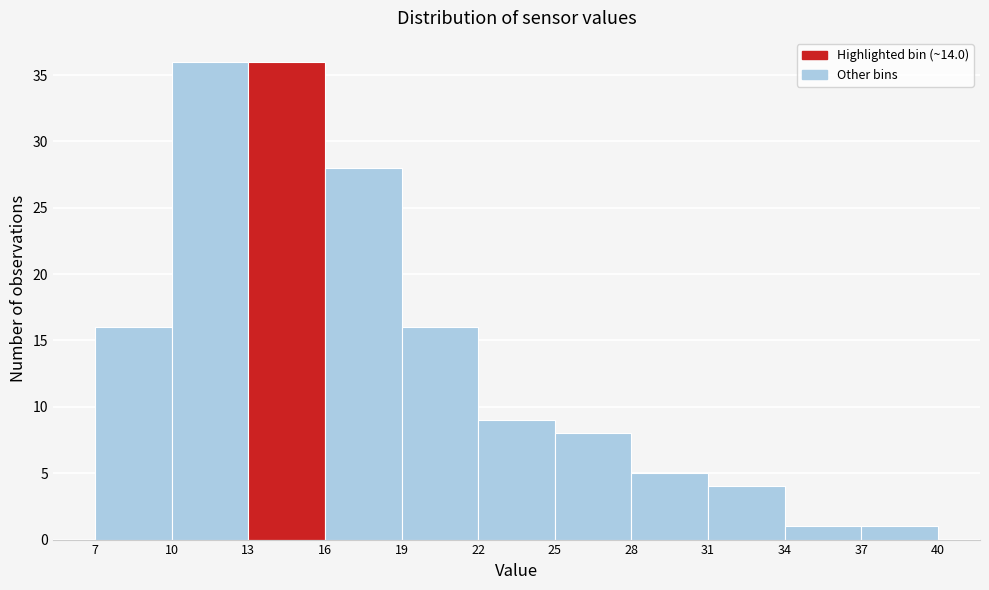

What is the height of the bar covering 25 to 28 on the x-axis? The values are not printed on the chart, so give them approximately, as read against the axis.

8